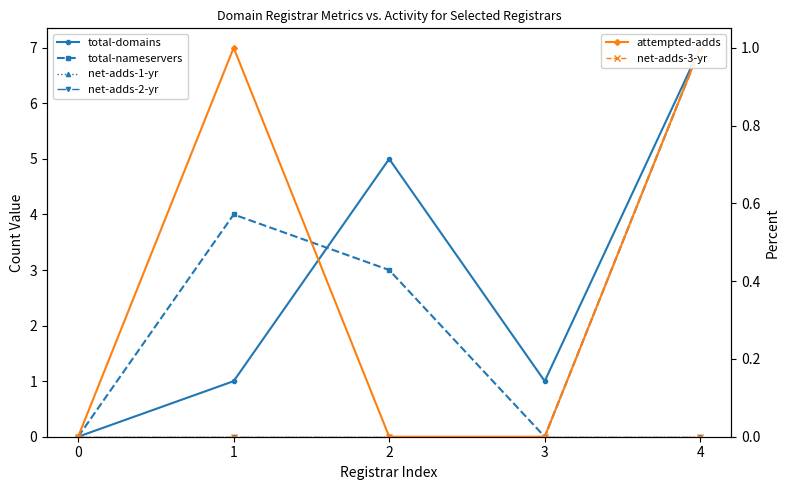

What is the difference between the highest and lowest values at 4?

7